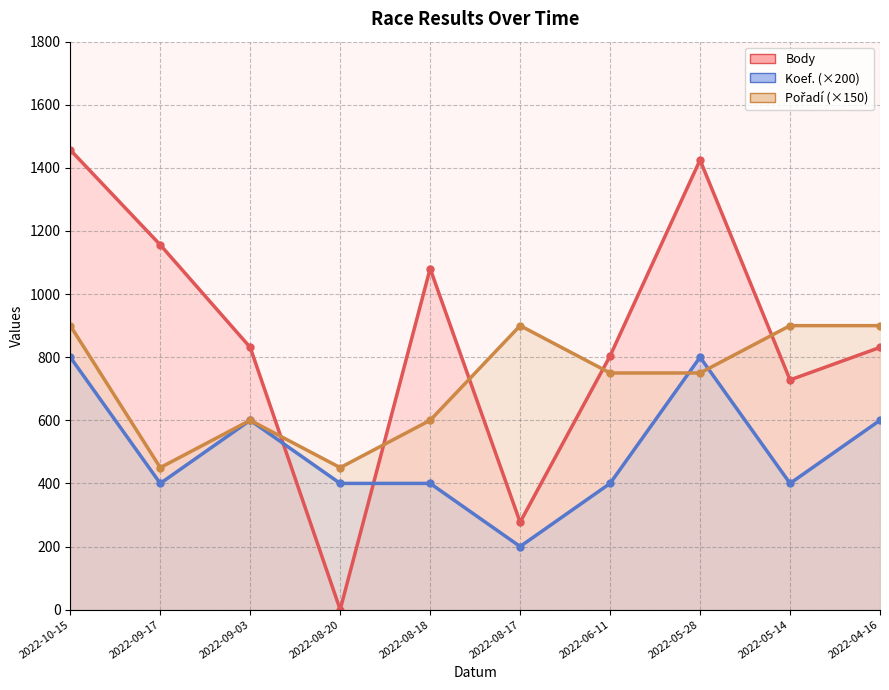

In Body, how many points are lower than both neighbors (excluding endpoints)?

3